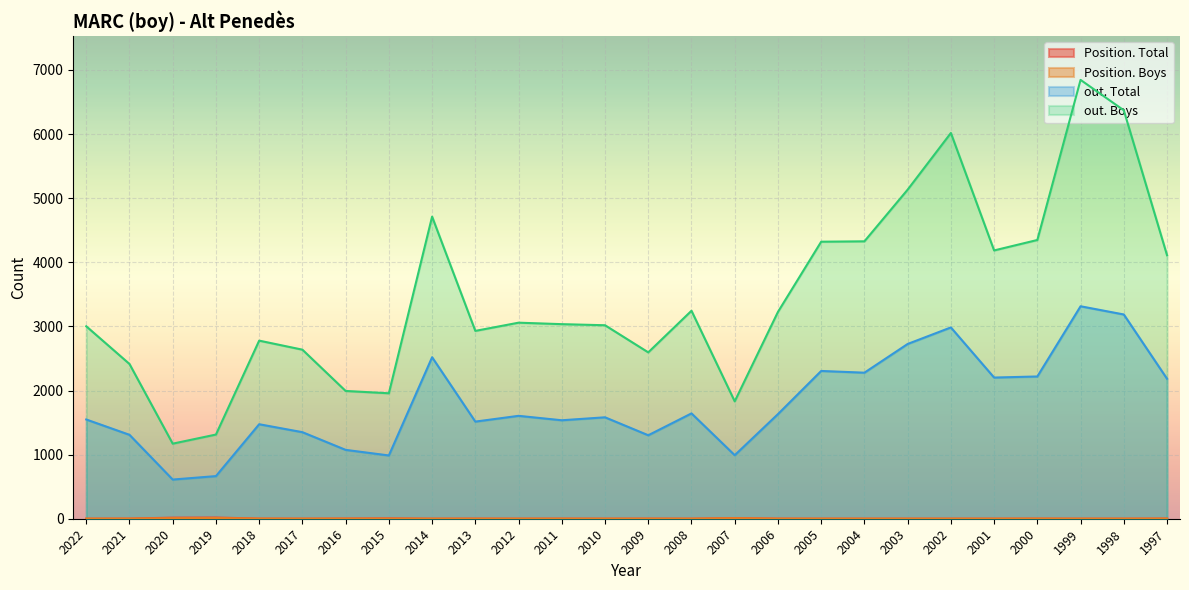

True or false: Position. Boys and Position. Total intersect in this chart.

False